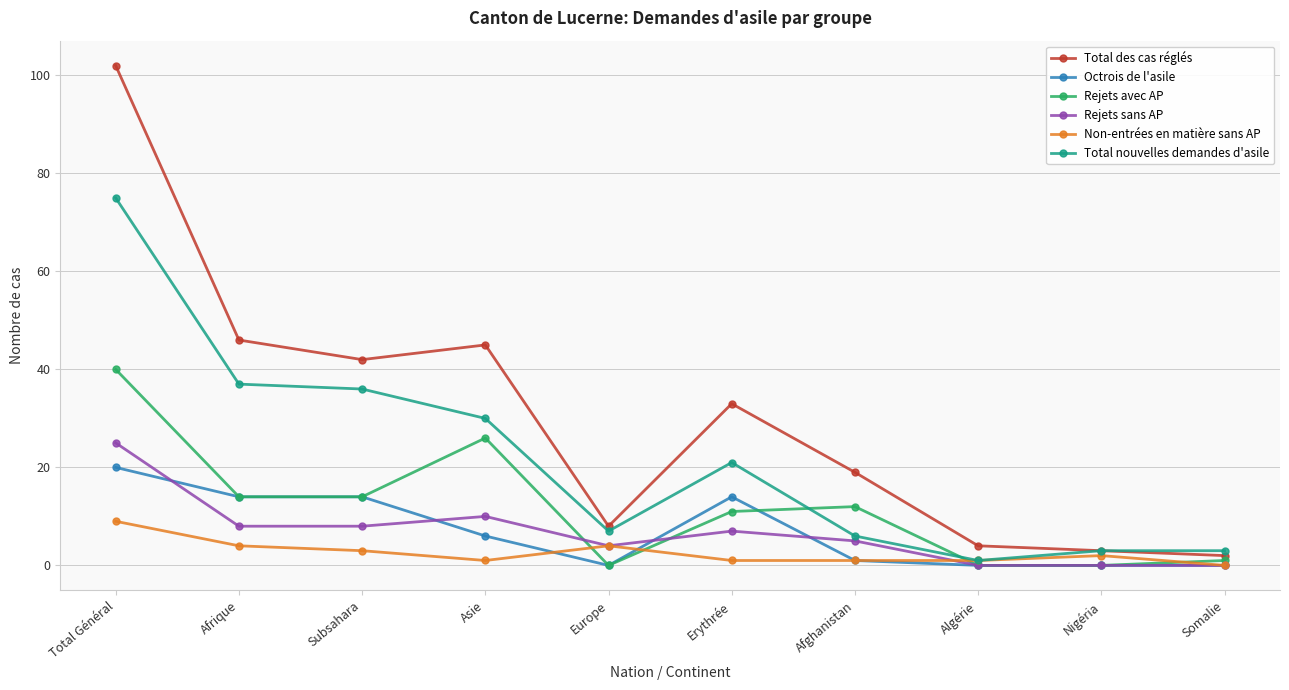

Rank the series by their maximum value, from highest to lowest.

Total des cas réglés, Total nouvelles demandes d'asile, Rejets avec AP, Rejets sans AP, Octrois de l'asile, Non-entrées en matière sans AP